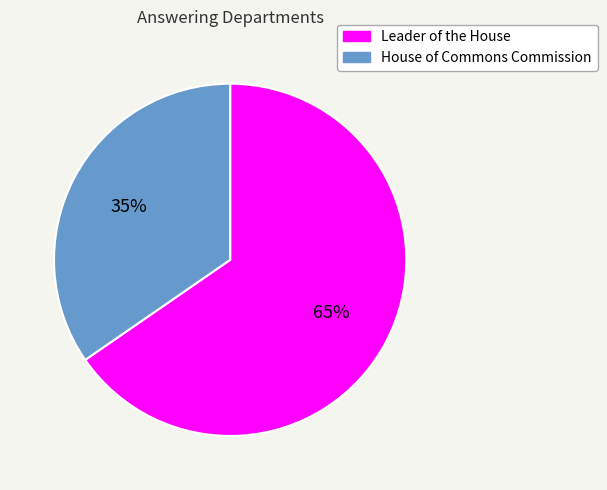

Which slice is the smallest?

House of Commons Commission